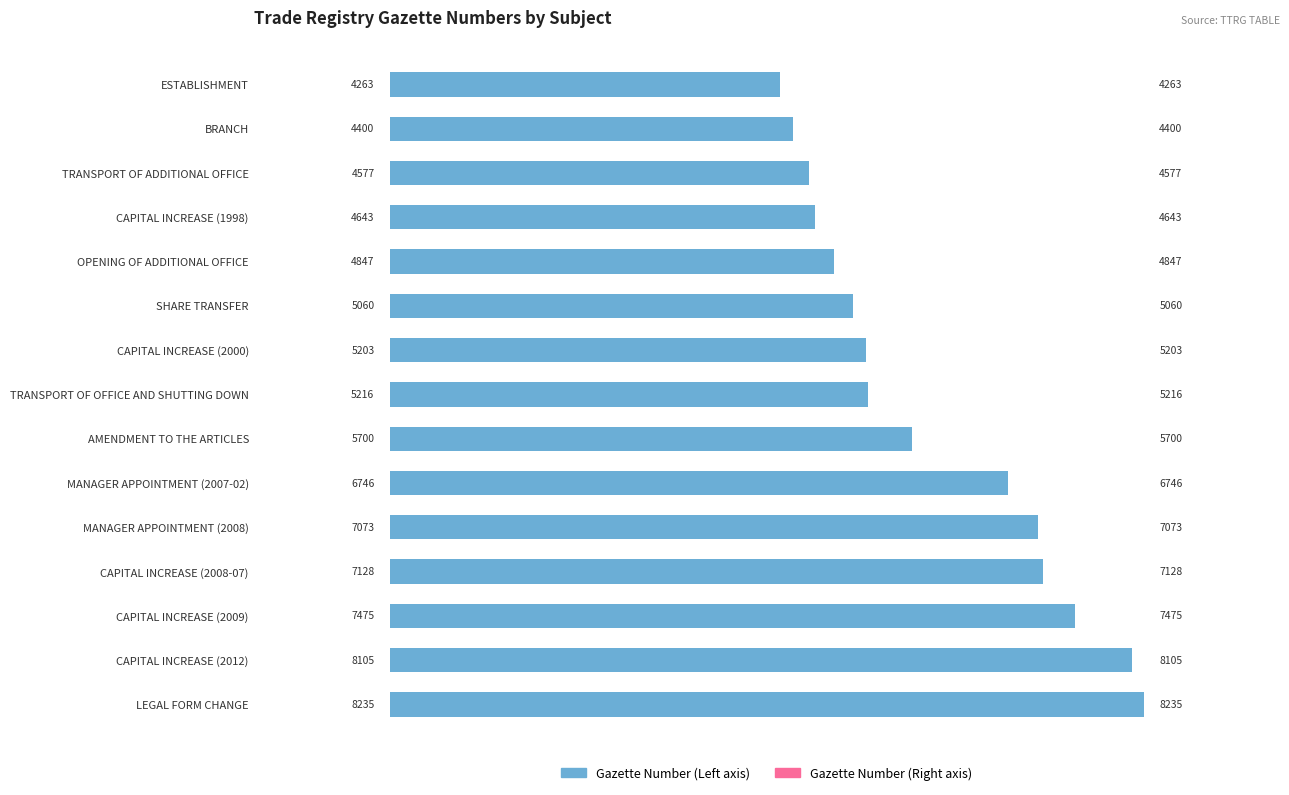

Reading left to right, extract all data points from this chart.

Gazette Number (Left): 4263	4400	4577	4643	4847	5060	5203	5216	5700	6746	7073	7128	7475	8105	8235
Gazette Number (Right): 4263	4400	4577	4643	4847	5060	5203	5216	5700	6746	7073	7128	7475	8105	8235